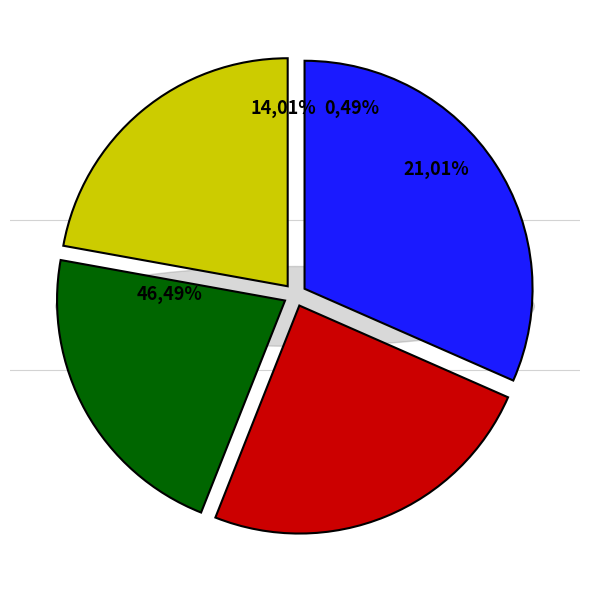

The H slice represents 30% of the pie. True or false?

False